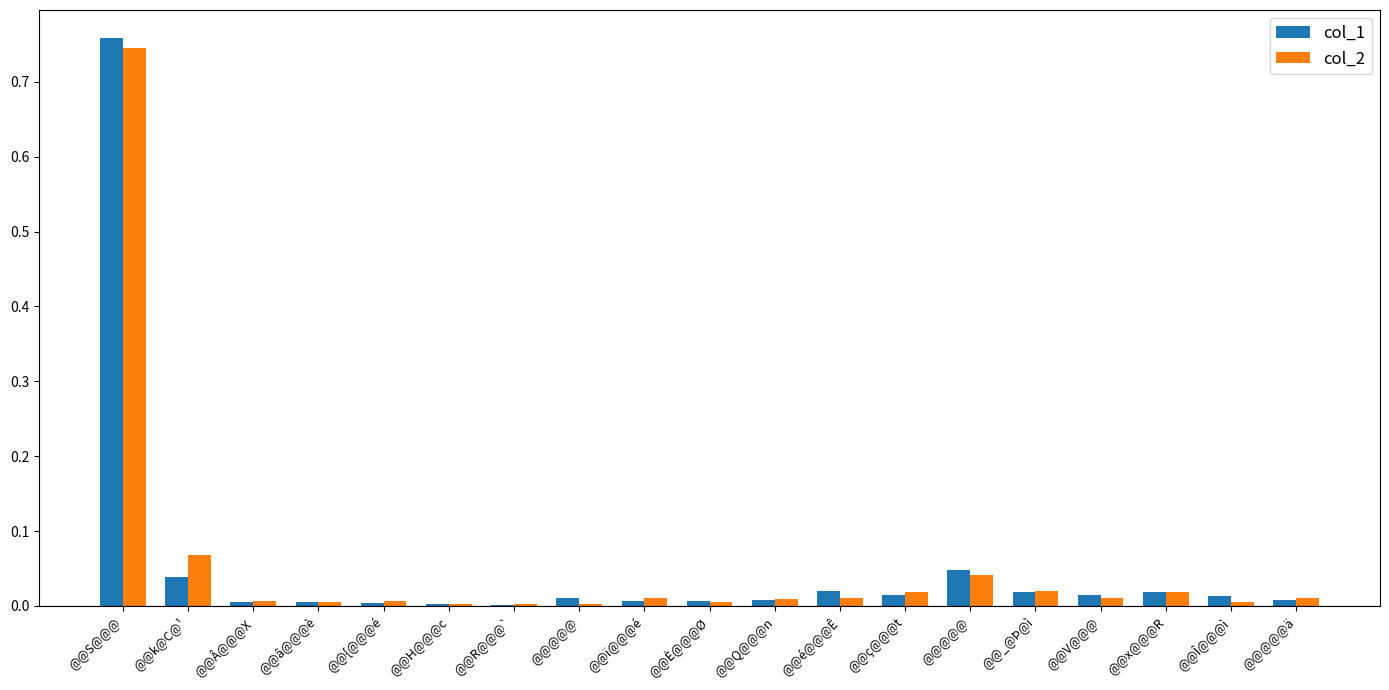

Reading left to right, what are all the values shown in this chart?

col_1: @@S@@@=0.8	@@k@C@¹=0.0	@@Â@@@X=0.0	@@â@@@è=0.0	@@{@@@é=0.0	@@H@@@c=0.0	@@R@@@`=0.0	@@@@@=0.0	@@ï@@@é=0.0	@@È@@@Ø=0.0	@@Q@@@n=0.0	@@é@@@Ê=0.0	@@ç@@@t=0.0	@@@@@=0.0	@@_@Þ@ì=0.0	@@V@@@=0.0	@@x@@@R=0.0	@@Î@@@ì=0.0	@@@@@ä=0.0
col_2: @@S@@@=0.7	@@k@C@¹=0.1	@@Â@@@X=0.0	@@â@@@è=0.0	@@{@@@é=0.0	@@H@@@c=0.0	@@R@@@`=0.0	@@@@@=0.0	@@ï@@@é=0.0	@@È@@@Ø=0.0	@@Q@@@n=0.0	@@é@@@Ê=0.0	@@ç@@@t=0.0	@@@@@=0.0	@@_@Þ@ì=0.0	@@V@@@=0.0	@@x@@@R=0.0	@@Î@@@ì=0.0	@@@@@ä=0.0